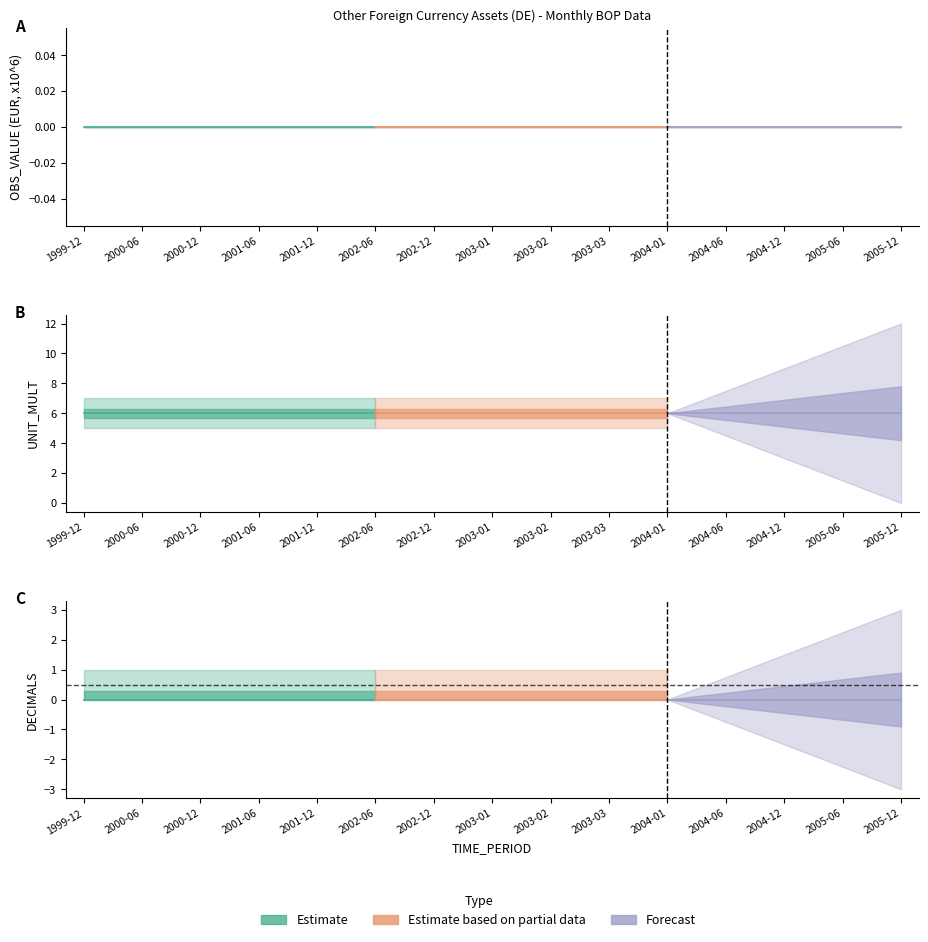

What is the maximum value shown in the chart?

6